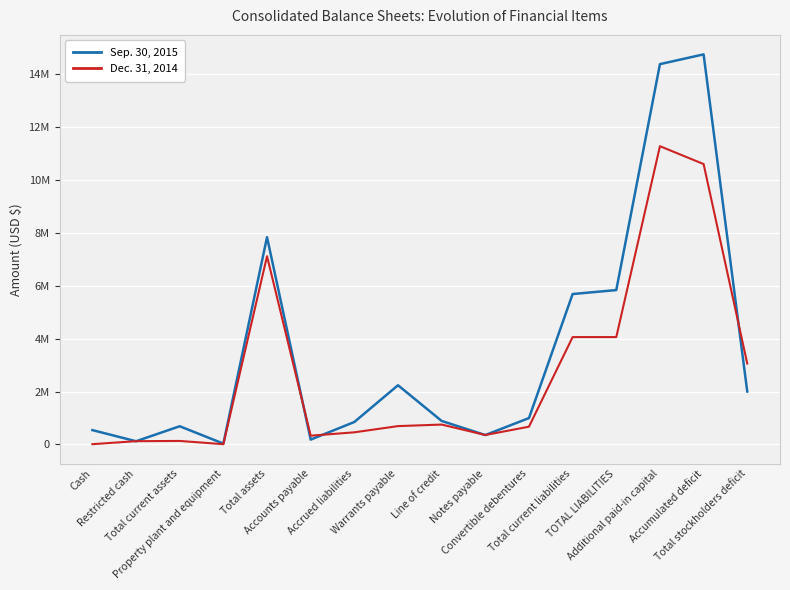

How many interior local peaks does the Sep. 30, 2015 series have?

4